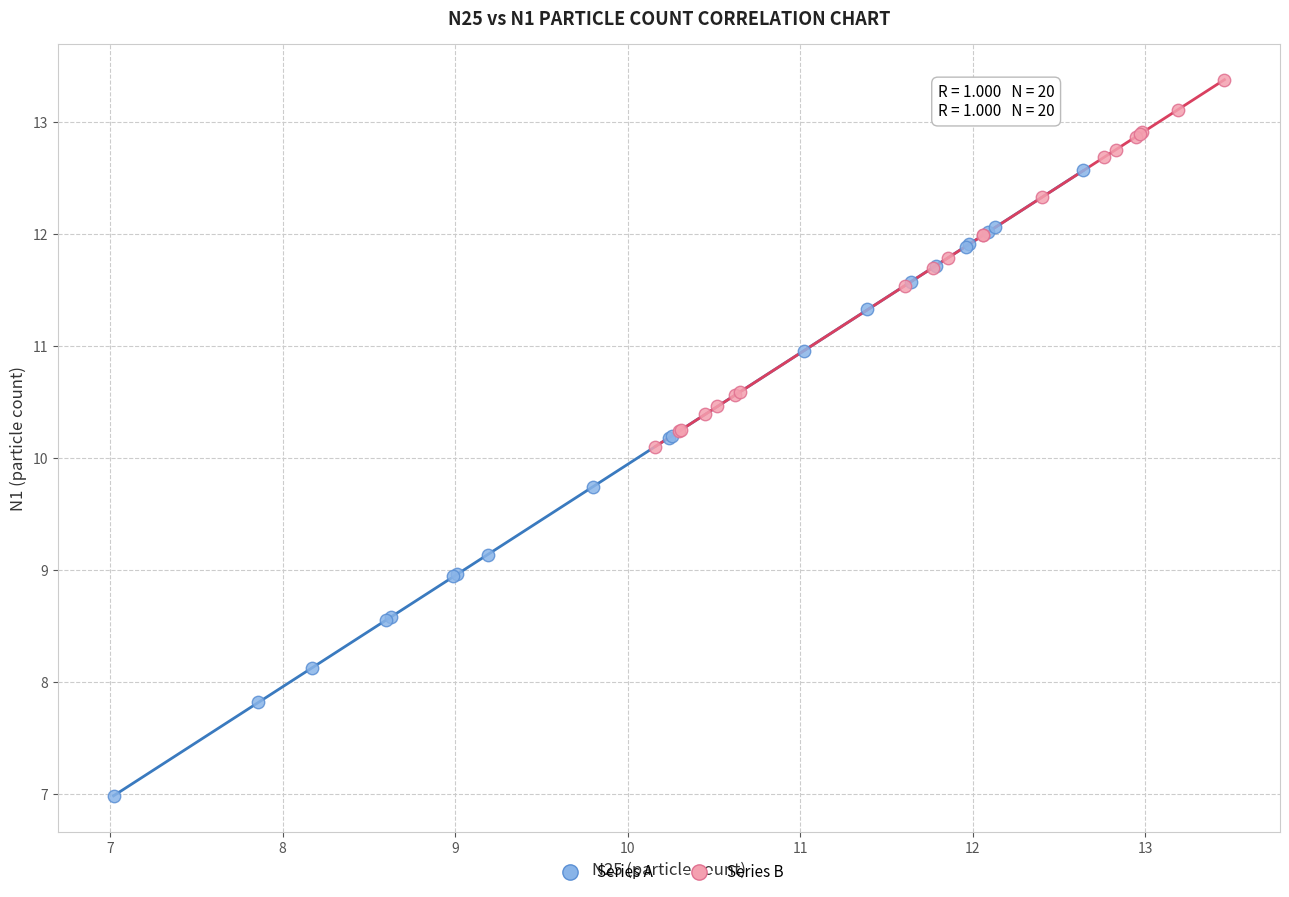

What are all the series names shown in the legend?

Series A, Series B